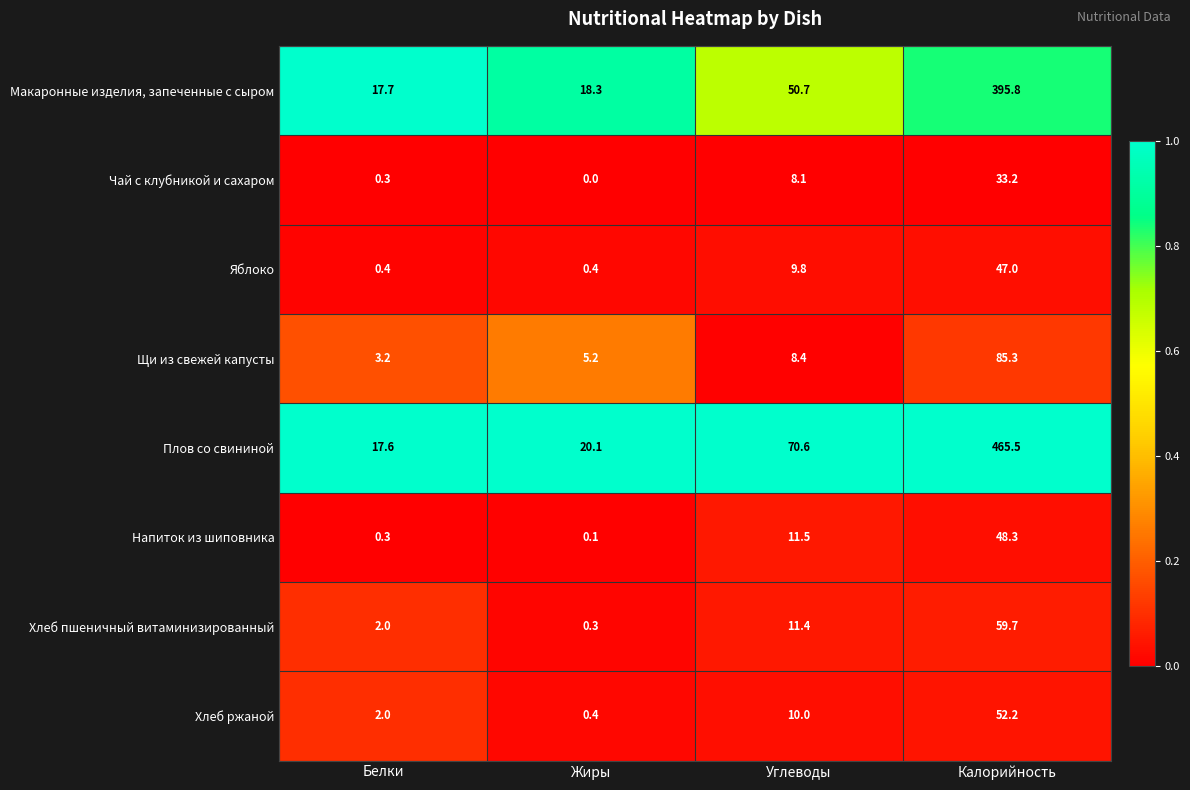

What is the minimum value for Яблоко?

0.4